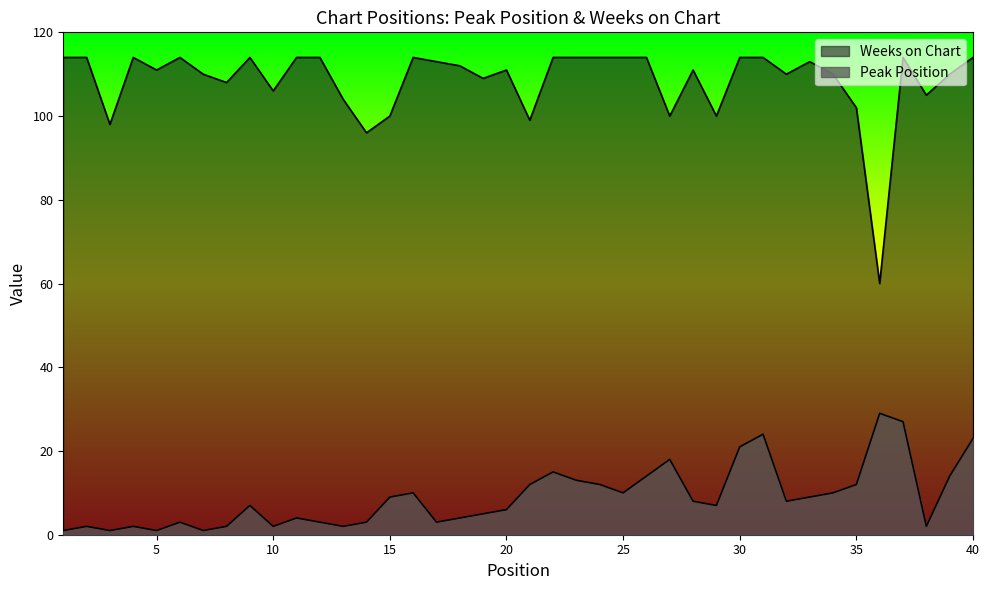

Which series has the largest range (max minus min)?

Weeks on Chart